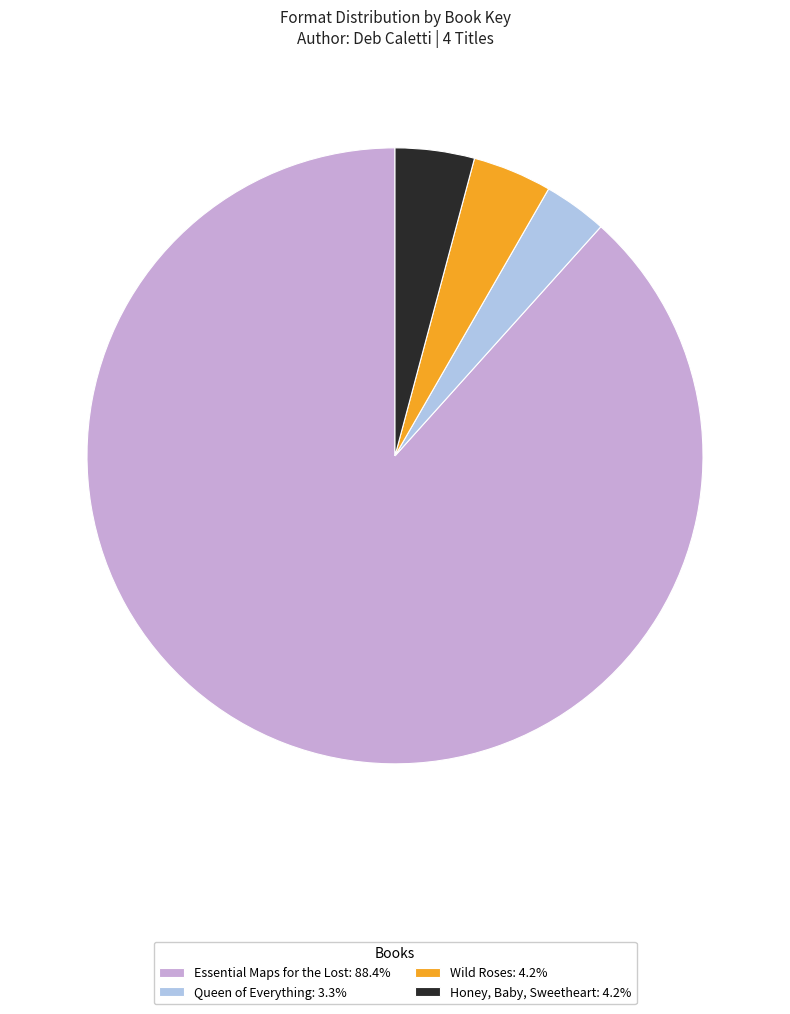

Do Essential Maps for the Lost: 88.4% and Honey, Baby, Sweetheart: 4.2% together represent more than half of the pie?

Yes